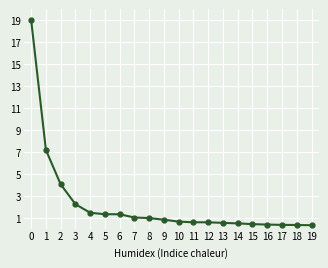

Is it true that the value at 12 is 0.6?

True